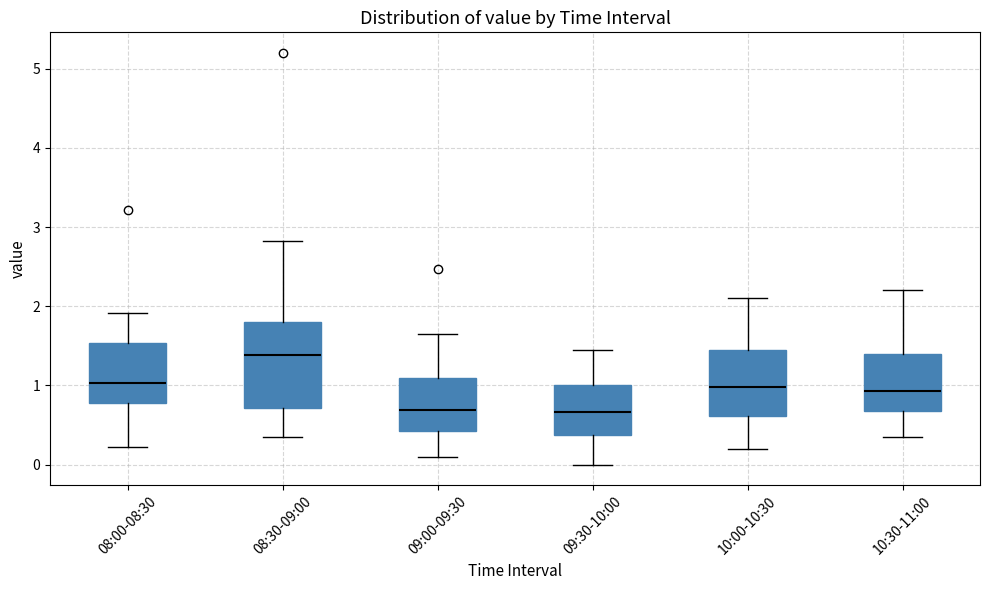

Which box's median line is the highest?

08:30-09:00